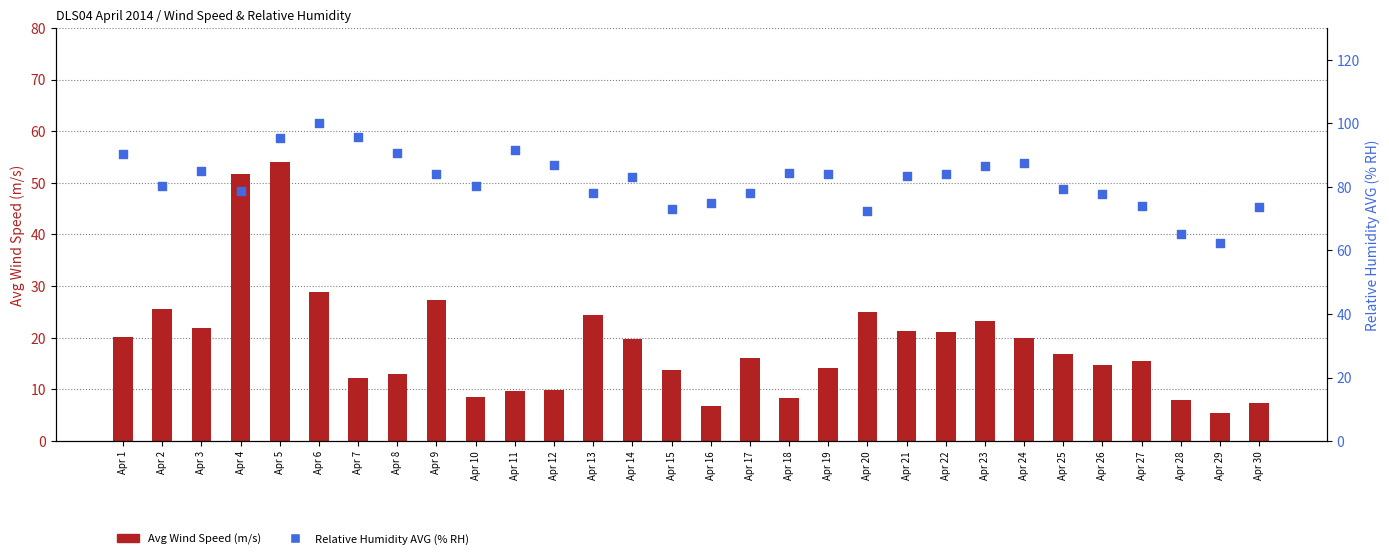

What are all the series names shown in the legend?

Avg Wind Speed (m/s), Relative Humidity AVG (% RH)